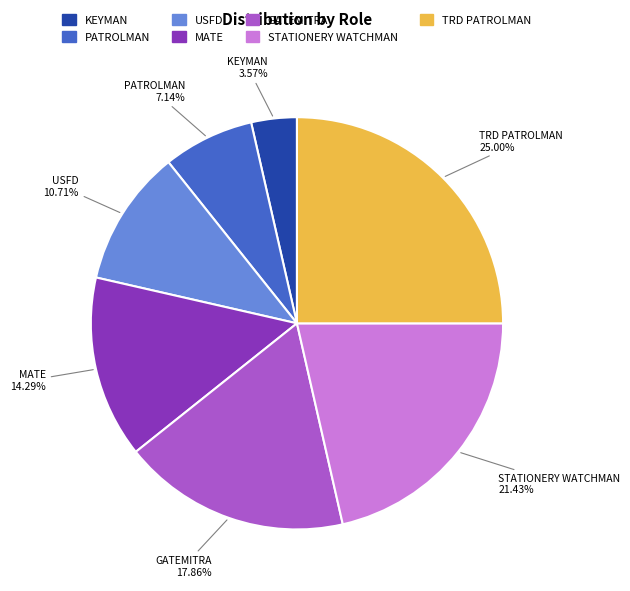

The USFD slice represents 11% of the pie. True or false?

True